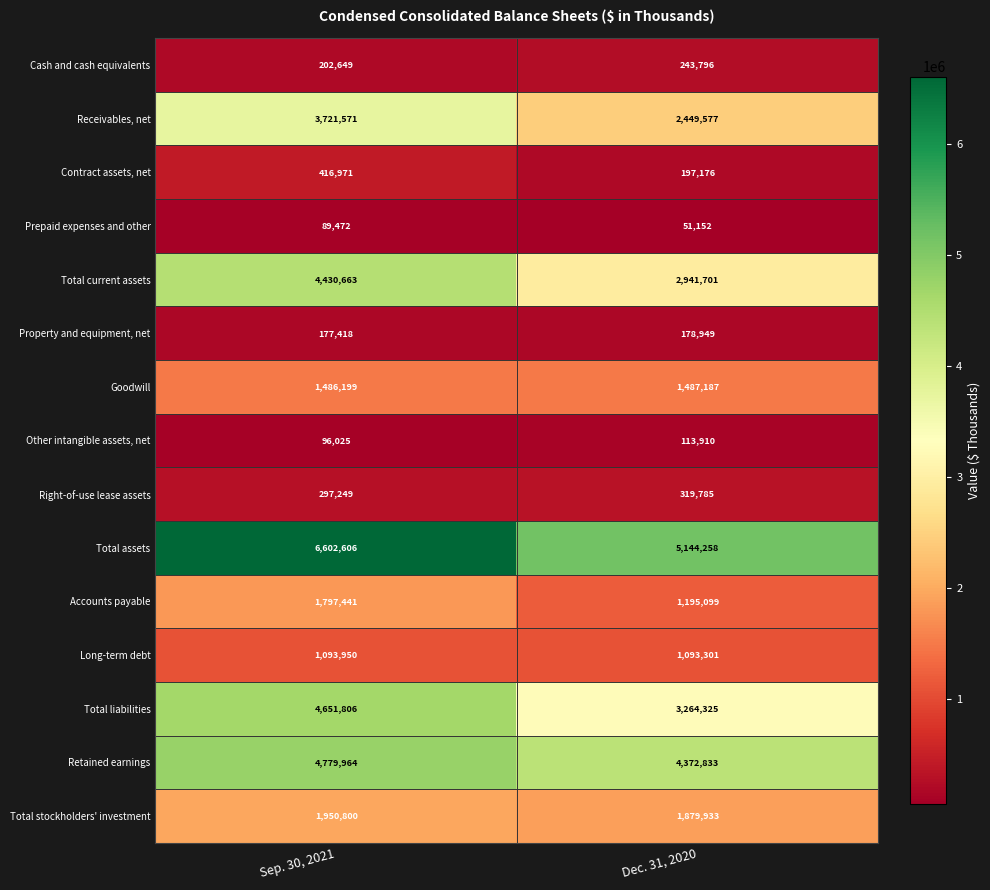

At which category is the sum across all series the highest?

Sep. 30, 2021